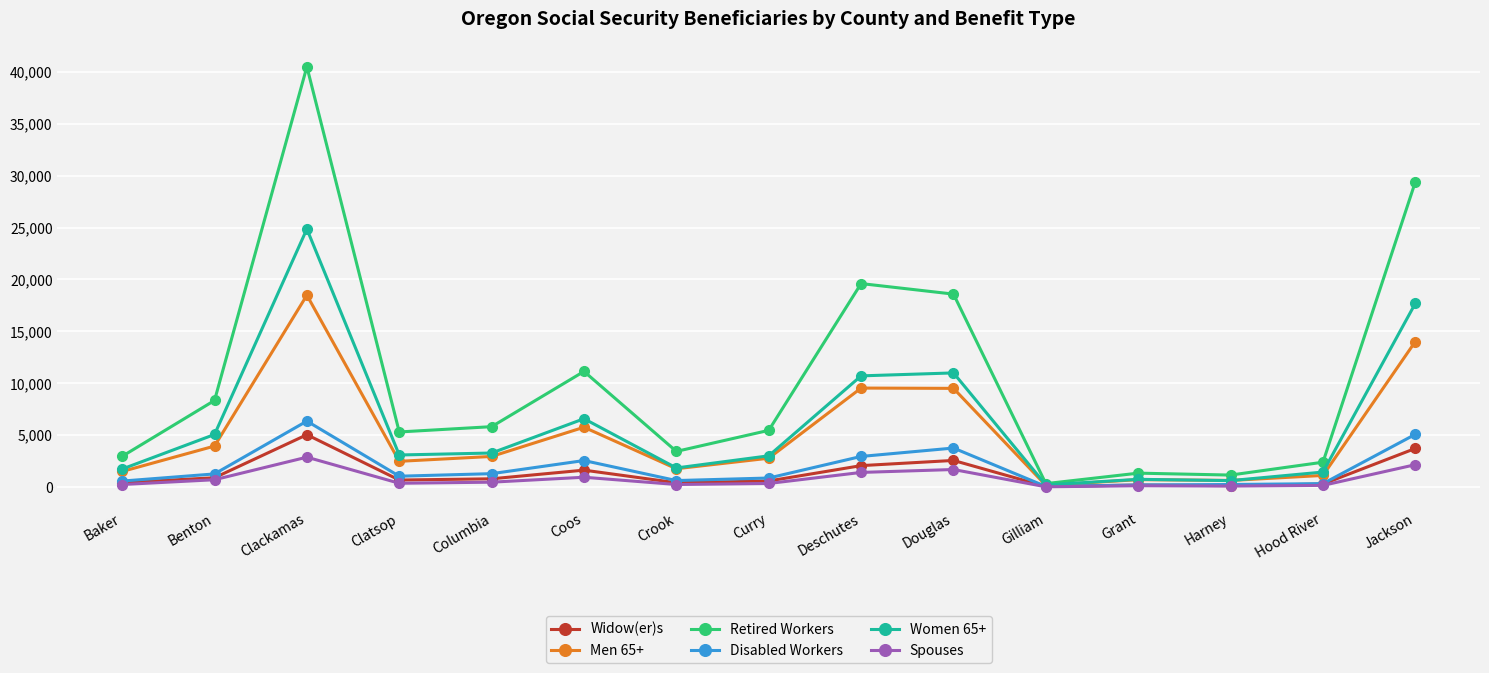

What is the difference between the maximum and minimum values in the Retired Workers series?

40175